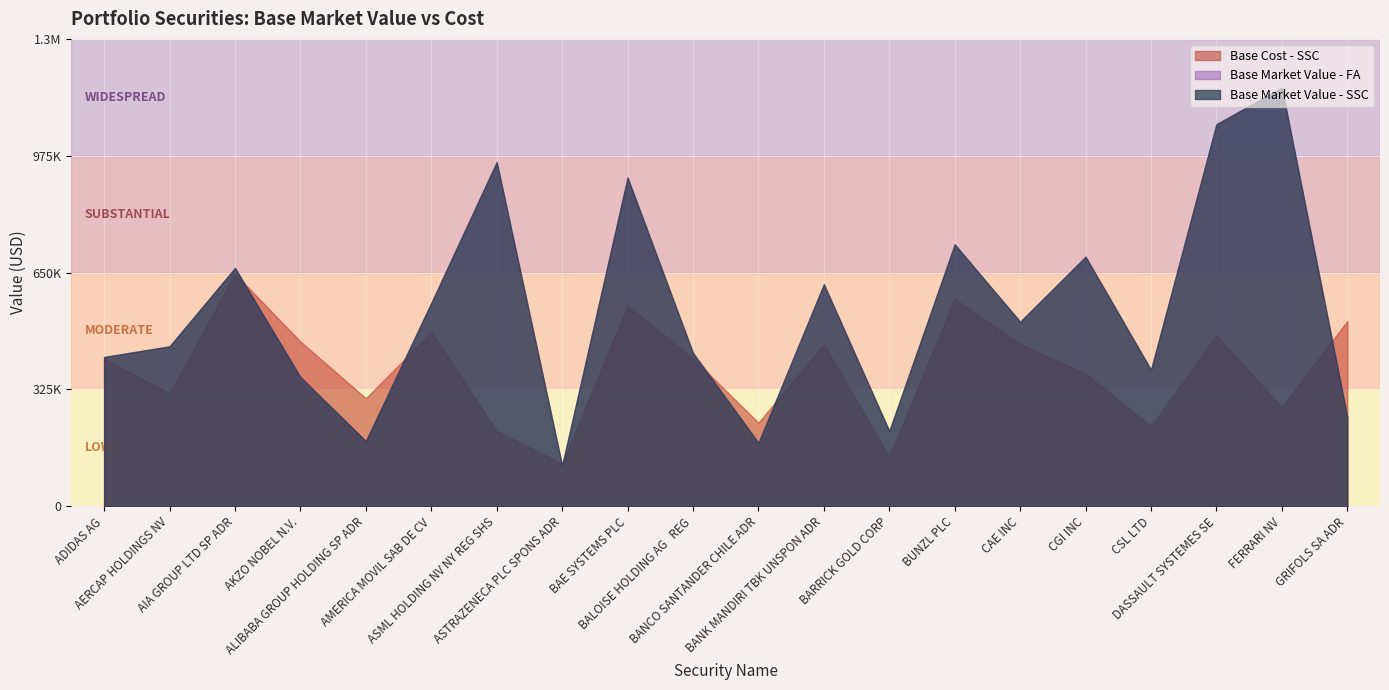

What is the label of the 12th point from the left?

BANK MANDIRI TBK UNSPON ADR